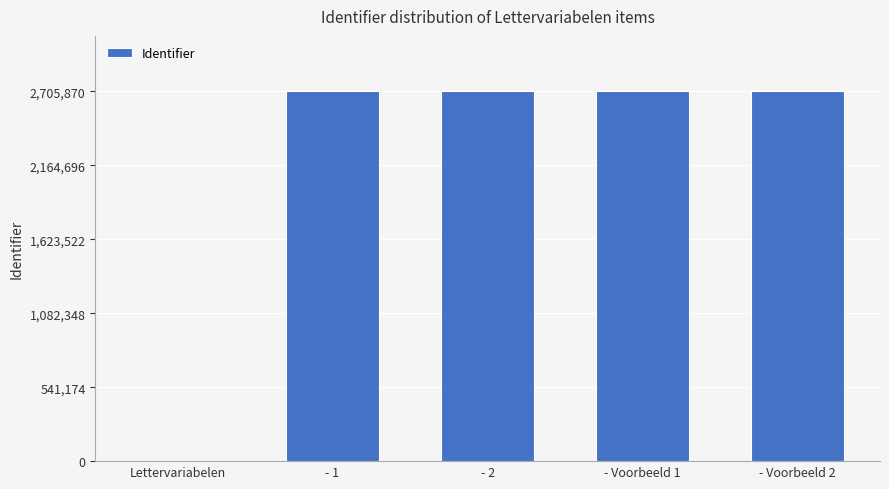

What is the greatest value displayed?

2705870